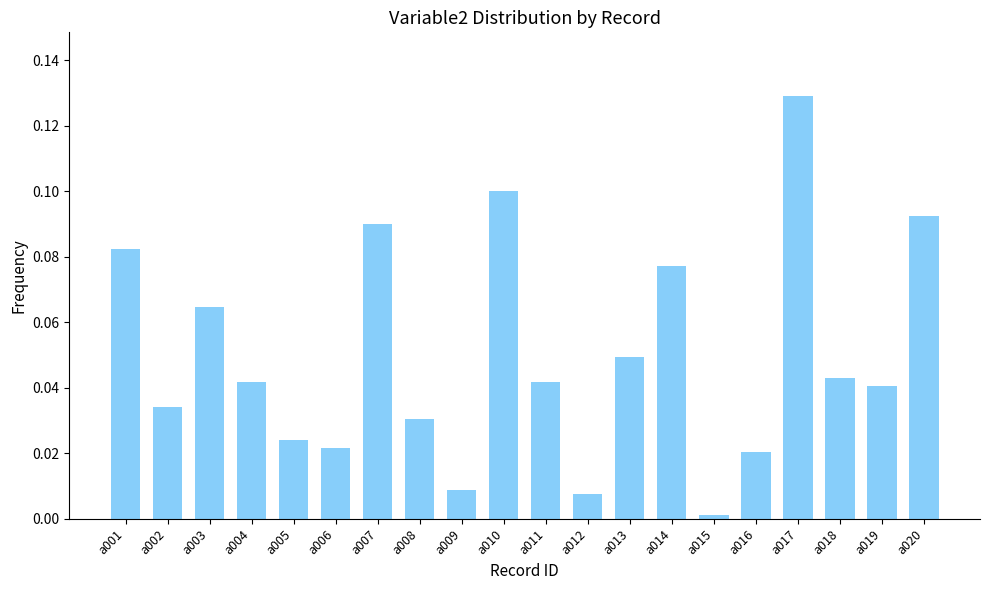

Which has a higher value, a018 or a010?

a010